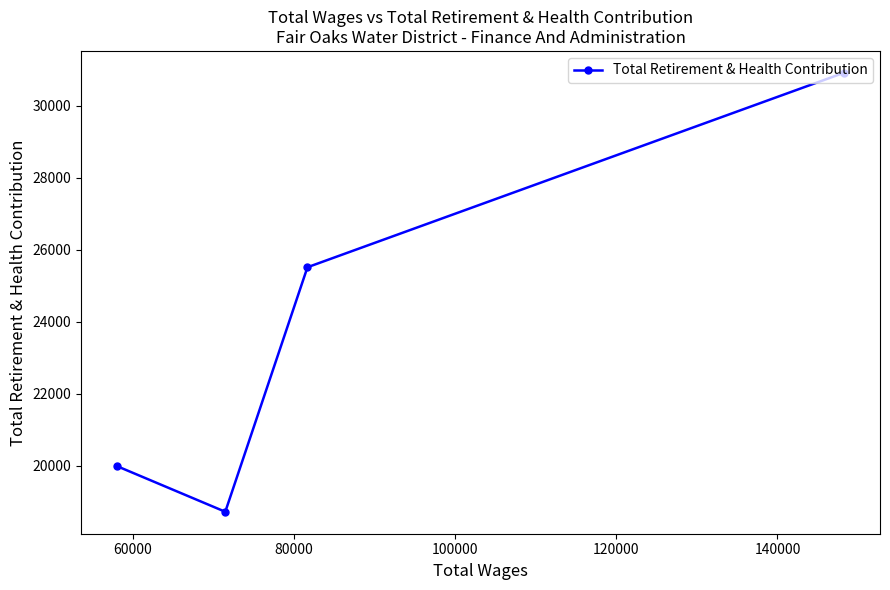

Is this an area chart (filled region under the line)?

No